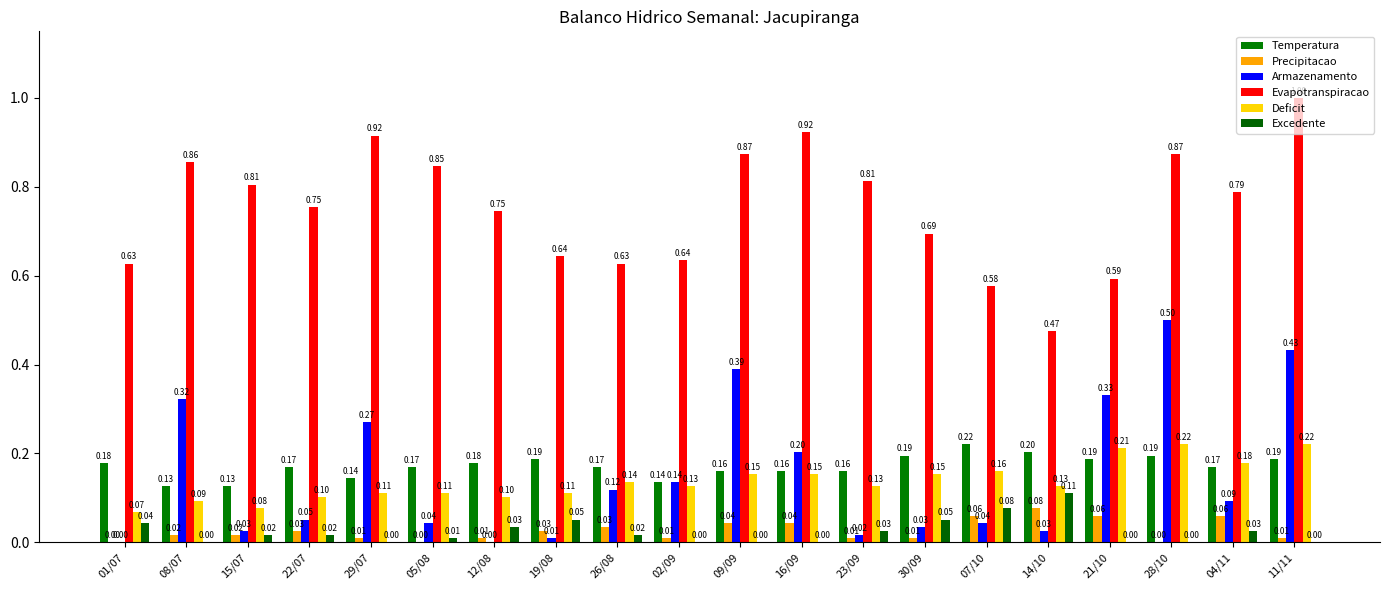

How many groups of bars are there?

20